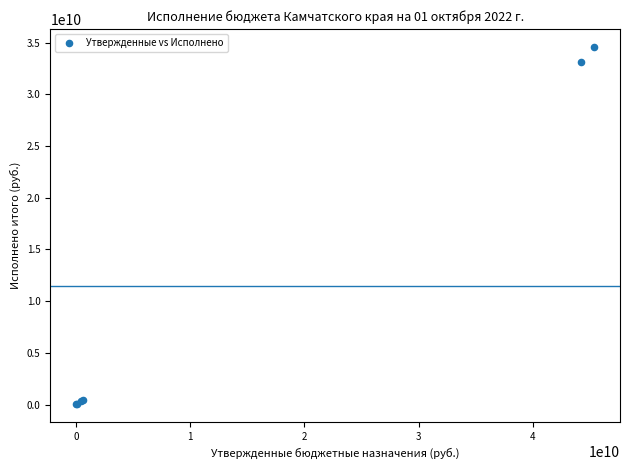

What Y value in the scatter plot is closest to 17309443553?

33133608000.0